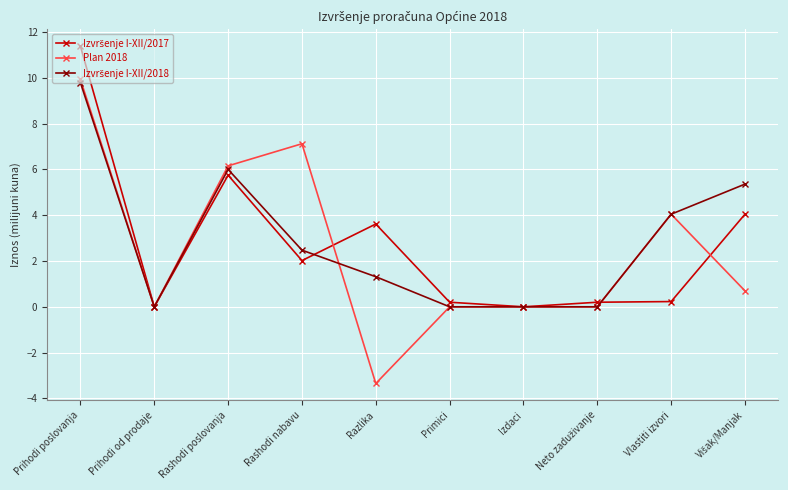

True or false: Plan 2018 has more than 0 points higher than both neighbors.

True